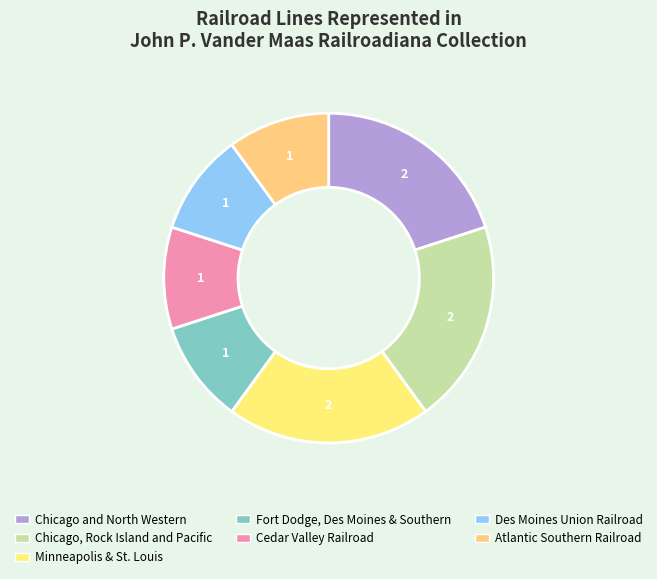

Which slice is the largest?

Chicago and North Western